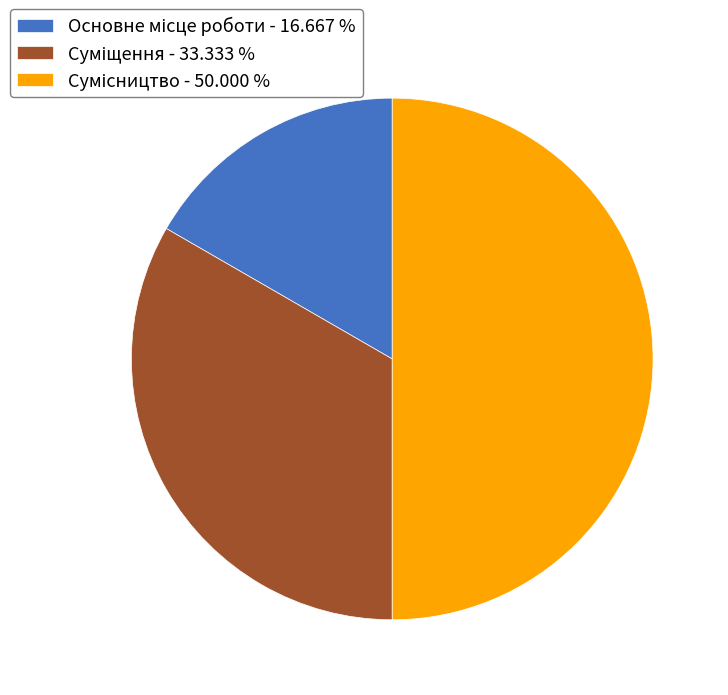

Count the number of slices in the pie.

3